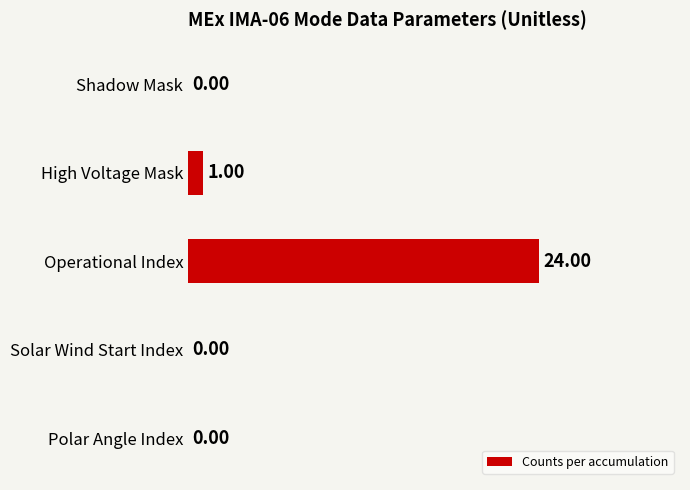

What is the sum of all values?

25